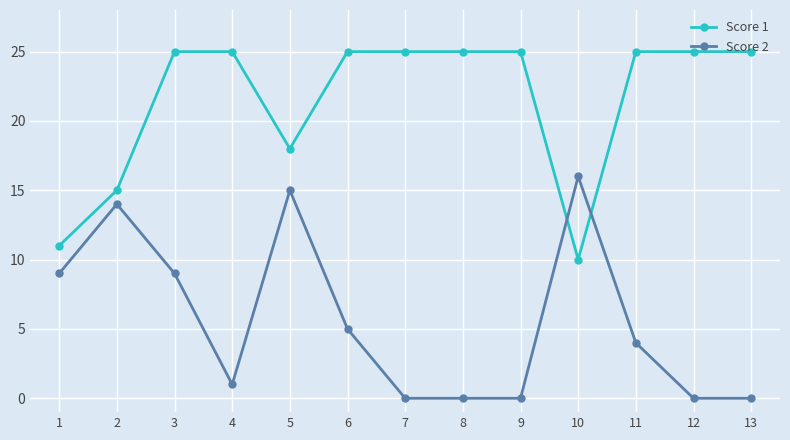

Which category has the lowest value in the Score 1 series?

10